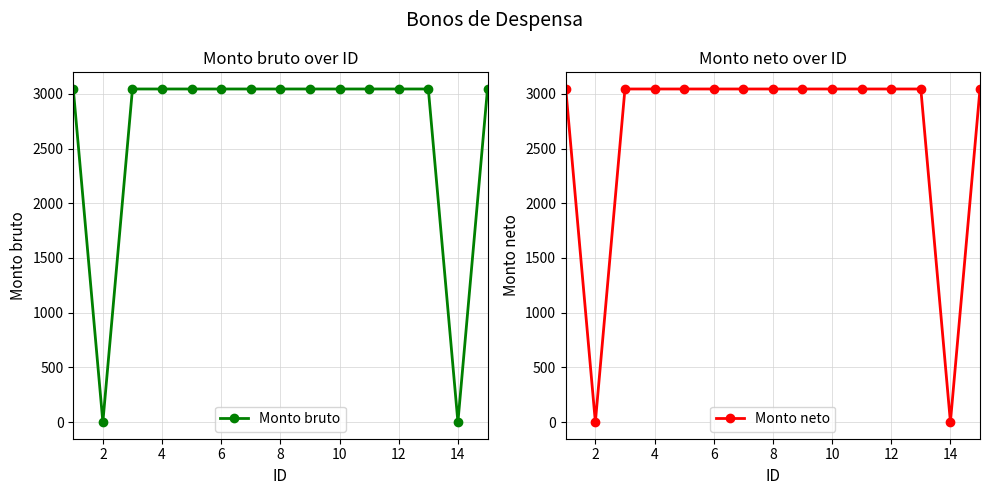

True or false: Monto bruto has a value of 3045 at 6.

True